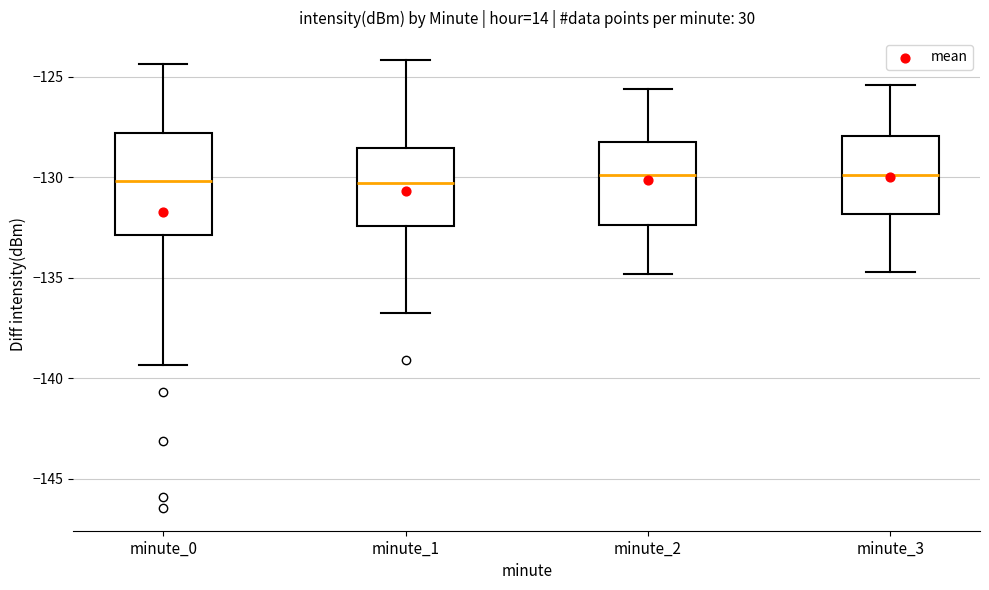

Reading left to right, read every box against the y-axis: the position of its median line, the range the box covers, and the ends of its whiskers. The values are not printed on the chart, so give them approximately, as read against the axis.

minute_0: median -130.0, box -133.0 to -128.0, whiskers -139.5 to -124.5
minute_1: median -130.5, box -132.5 to -128.5, whiskers -136.5 to -124.0
minute_2: median -130.0, box -132.5 to -128.0, whiskers -135.0 to -125.5
minute_3: median -130.0, box -132.0 to -128.0, whiskers -134.5 to -125.5